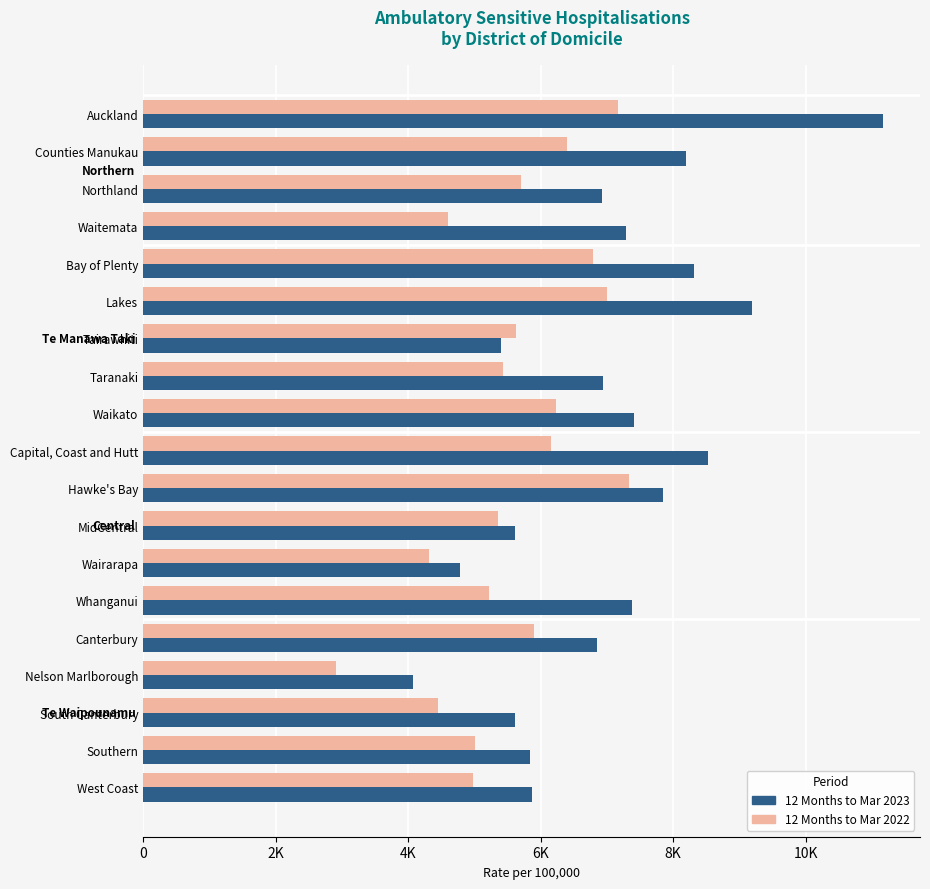

What are all the series names shown in the legend?

12 Months to Mar 2023, 12 Months to Mar 2022